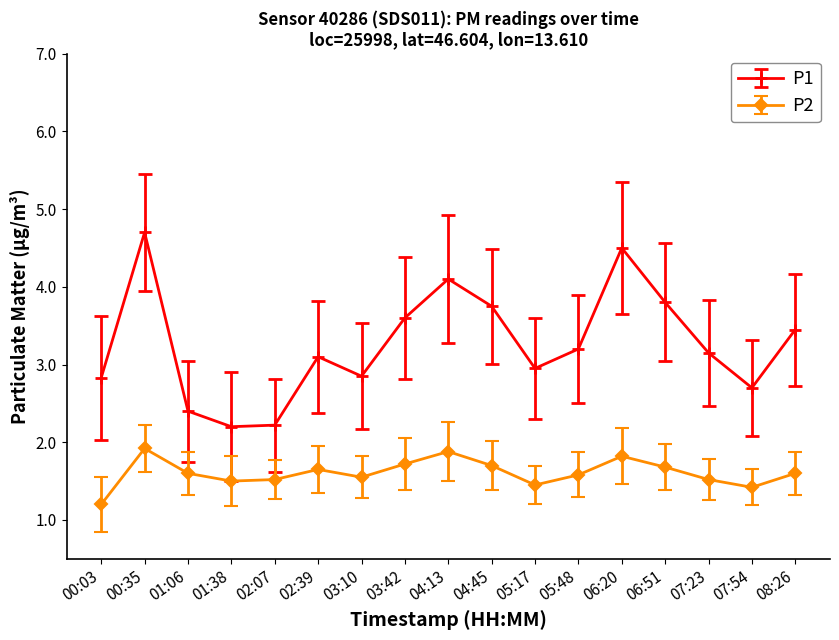

What are all the series names shown in the legend?

P1, P2